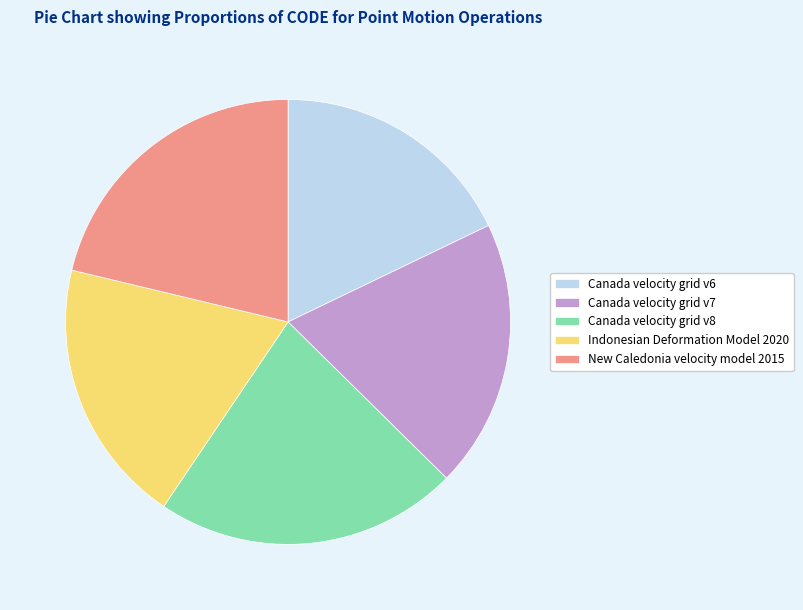

What is the largest slice in the pie chart?

Canada velocity grid v8